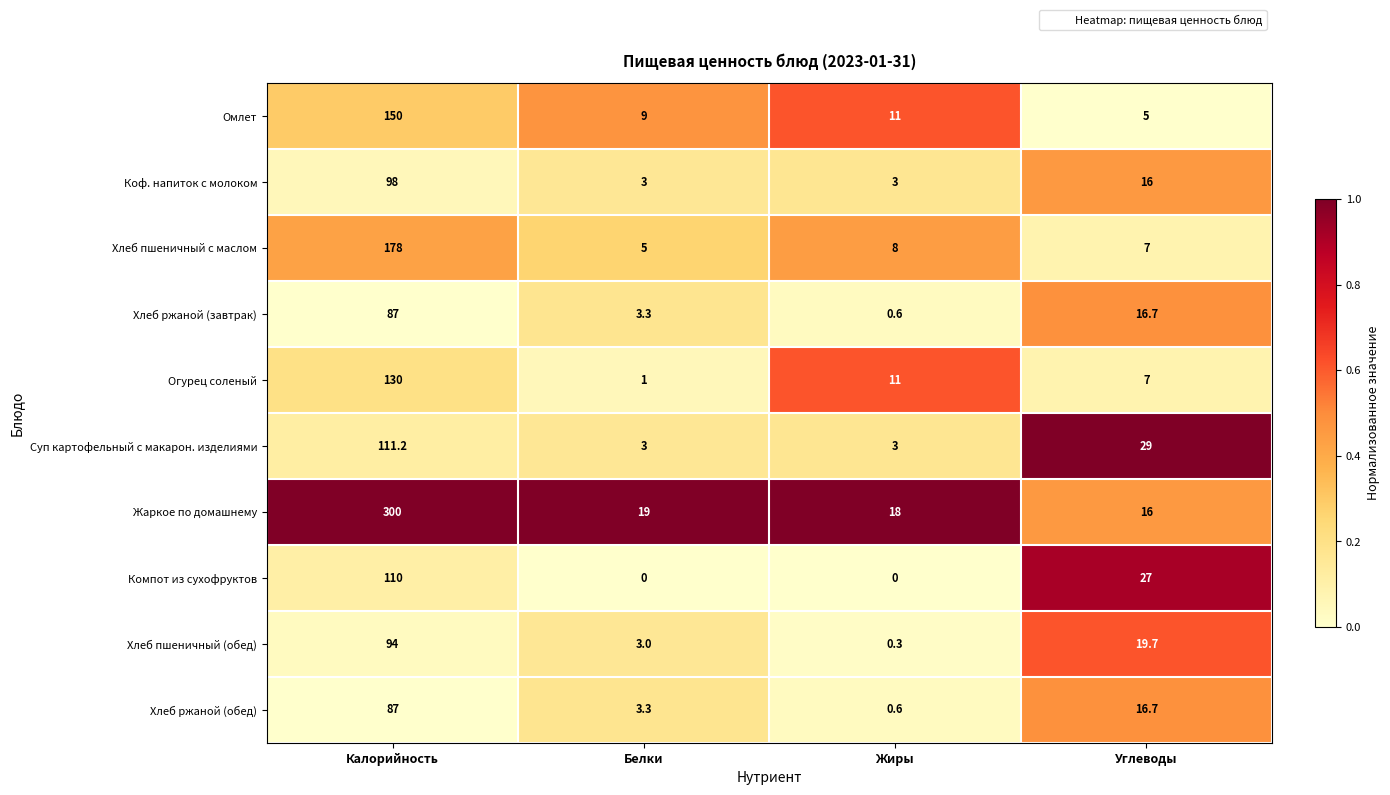

Which series changed the most between Калорийность and Углеводы?

Жаркое по домашнему